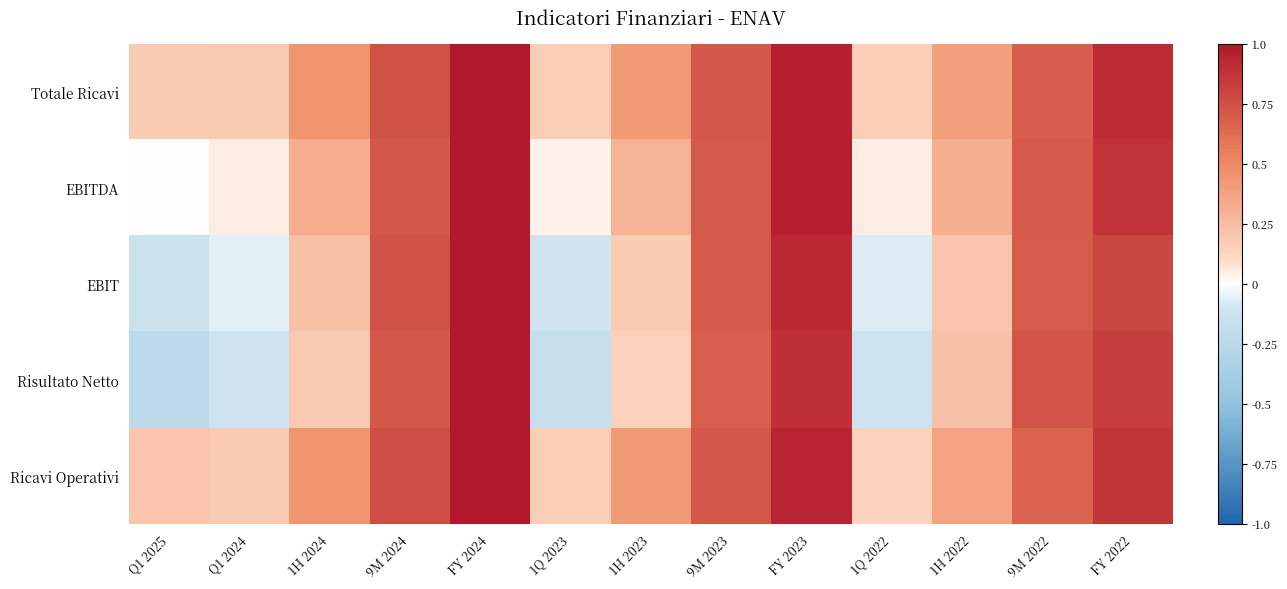

Which category has the lowest value across all series?

Q1 2025